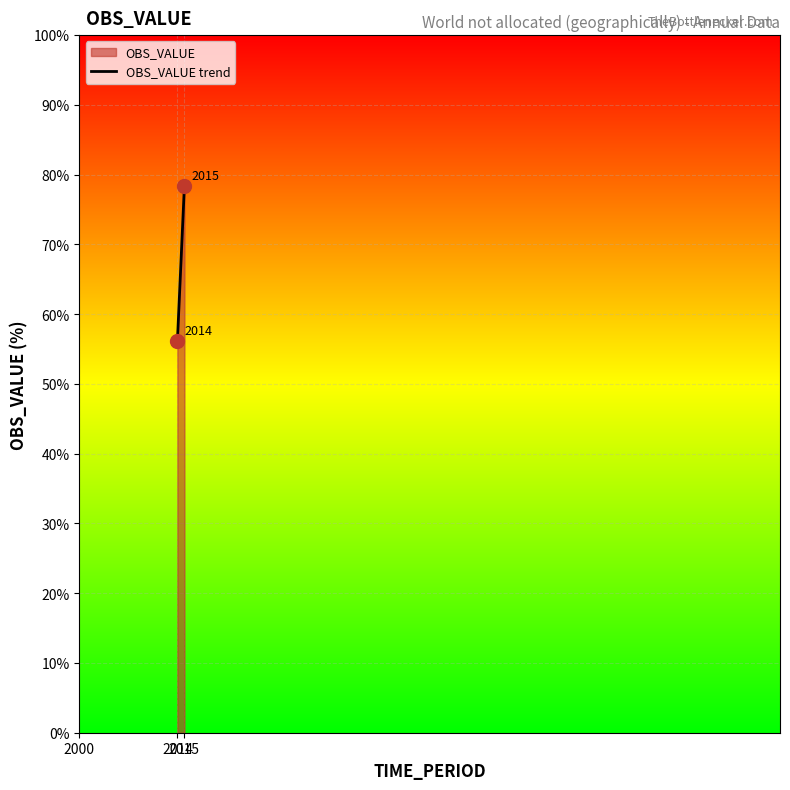

Reading right to left, extract all data points from this chart.

78.4	56.1